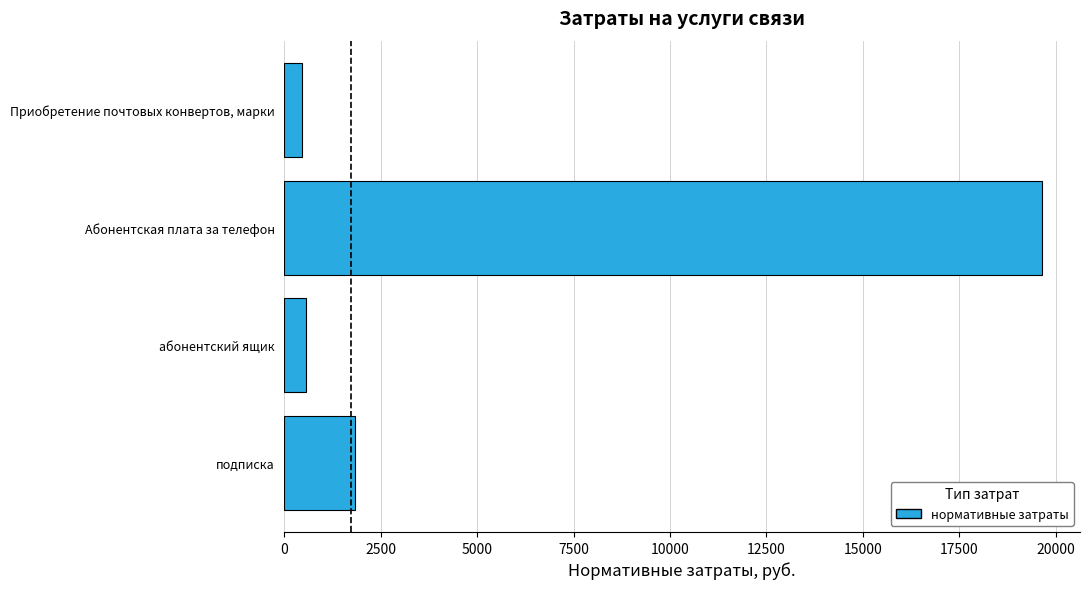

Between Приобретение почтовых конвертов, марки and Абонентская плата за телефон, which is larger?

Абонентская плата за телефон